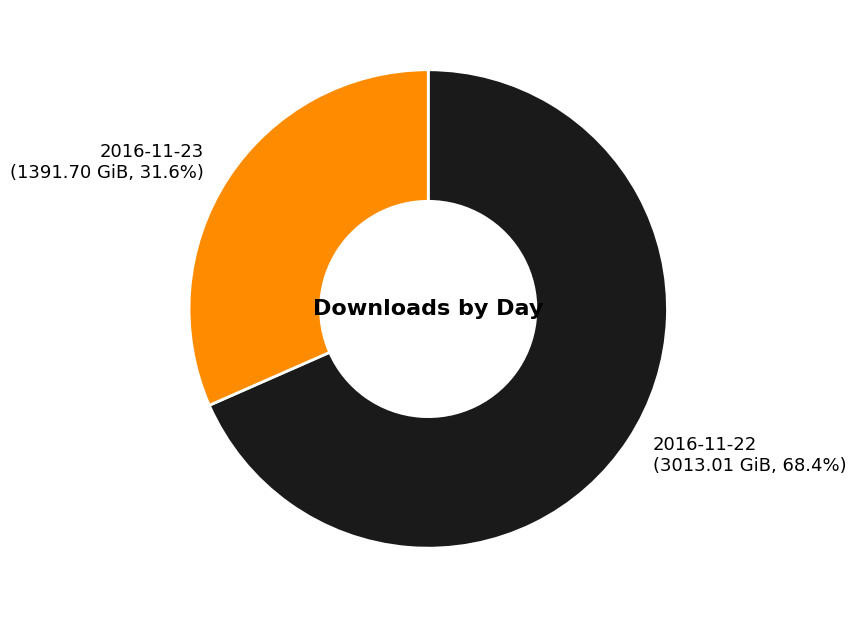

To the nearest percent, what is the difference between the 2016-11-22 and 2016-11-23 slice percentages?

37%